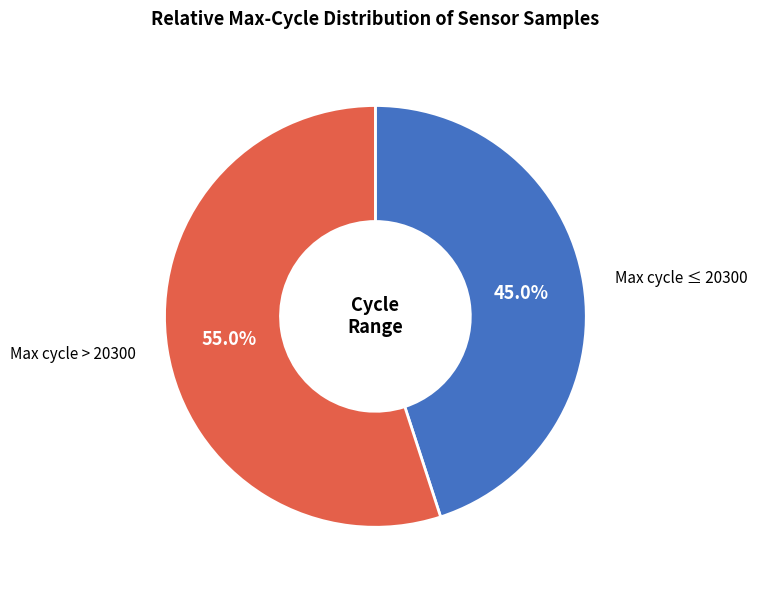

To the nearest percent, what is the average slice percentage?

50%